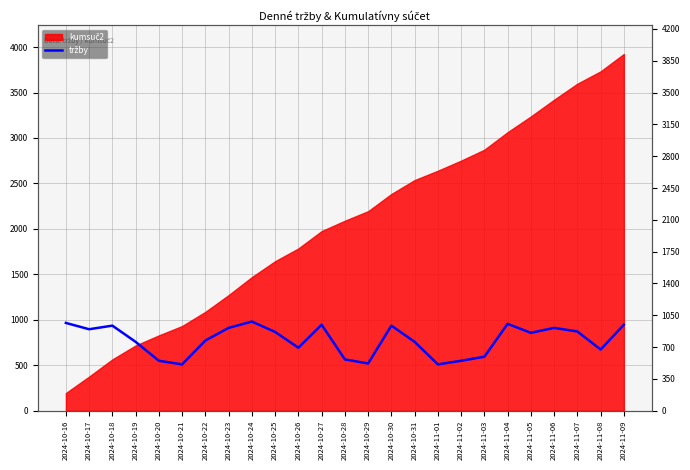

At which category does the data reach its first local valley?

2024-10-17